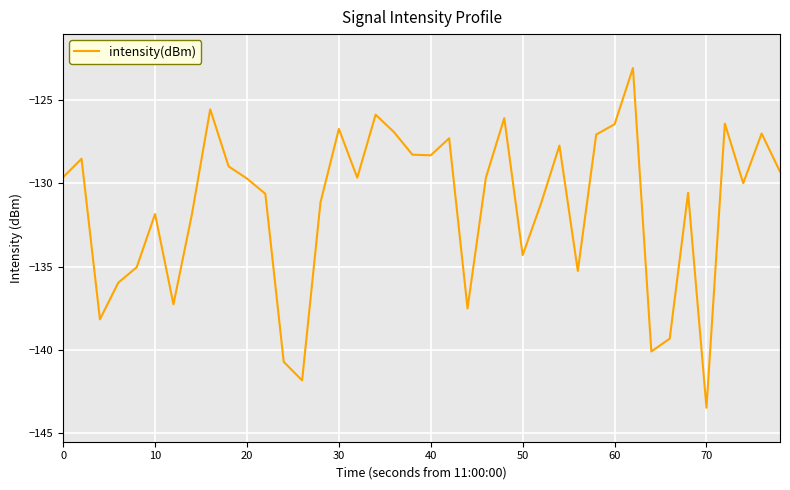

What is the difference between the maximum and minimum values?

20.4